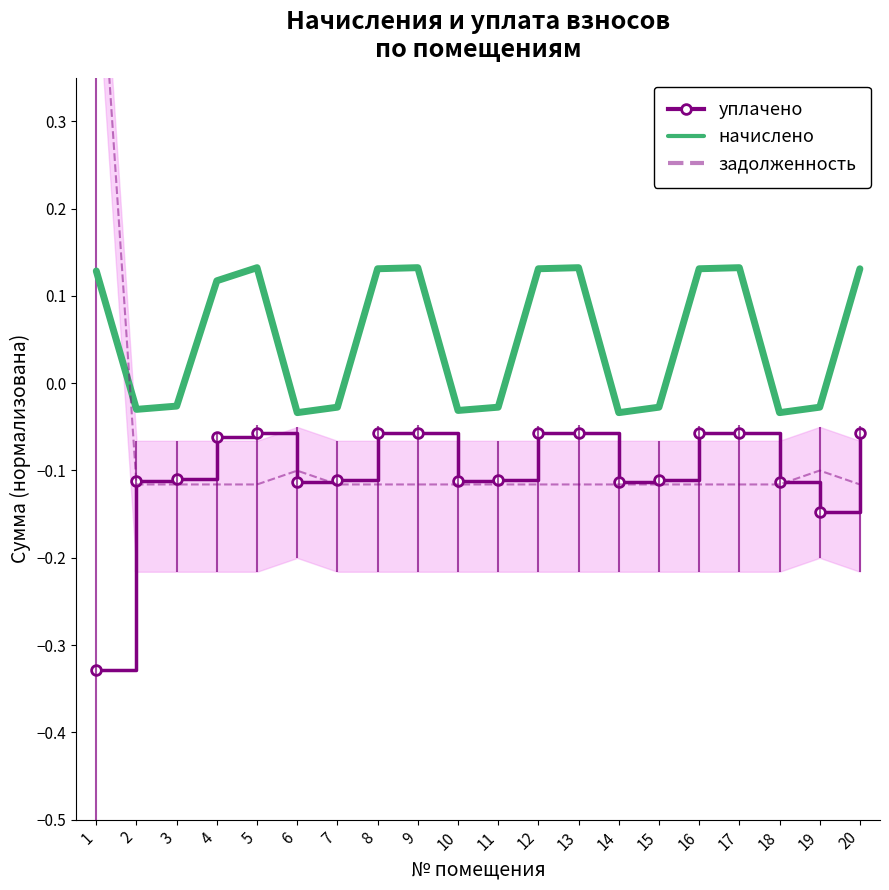

Rank the categories by начислено value from highest to lowest.

9, 5, 13, 17, 8, 12, 16, 20, 1, 4, 3, 7, 11, 15, 19, 2, 10, 6, 14, 18